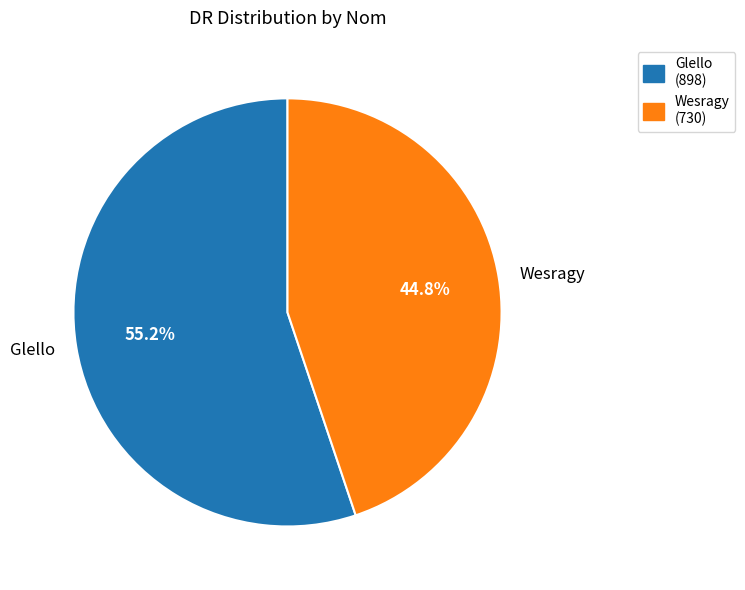

To the nearest percent, what portion does Glello represent?

55%